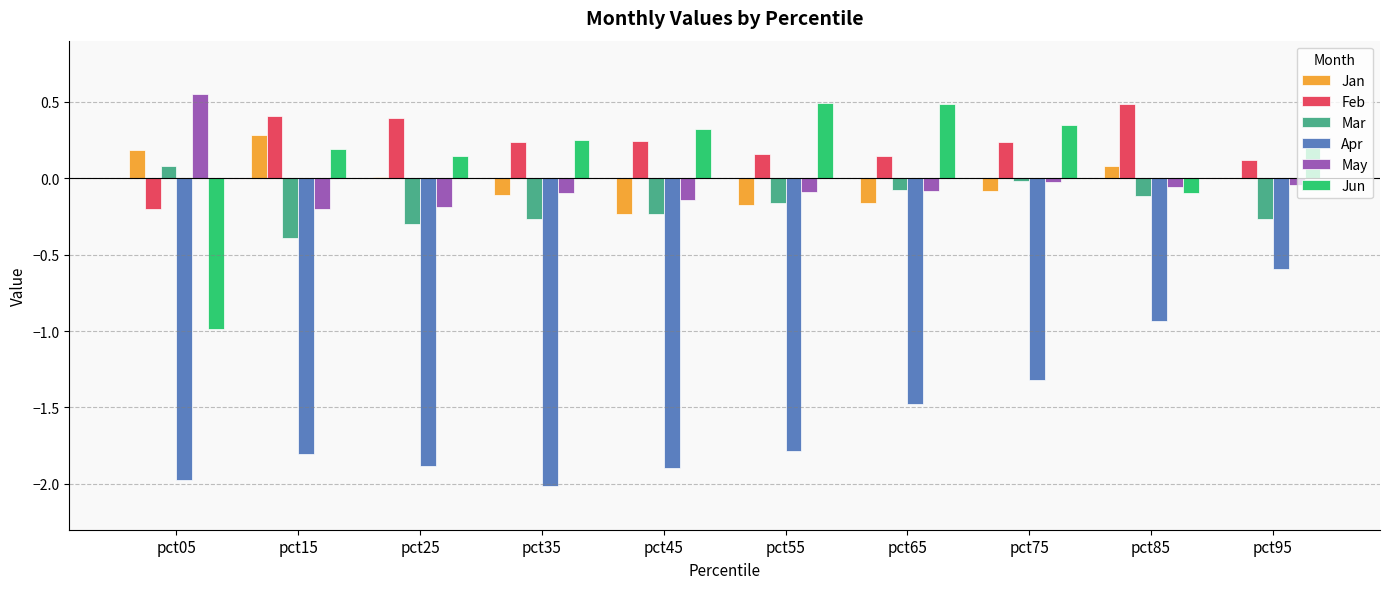

How many values in the Feb series exceed 0?

9